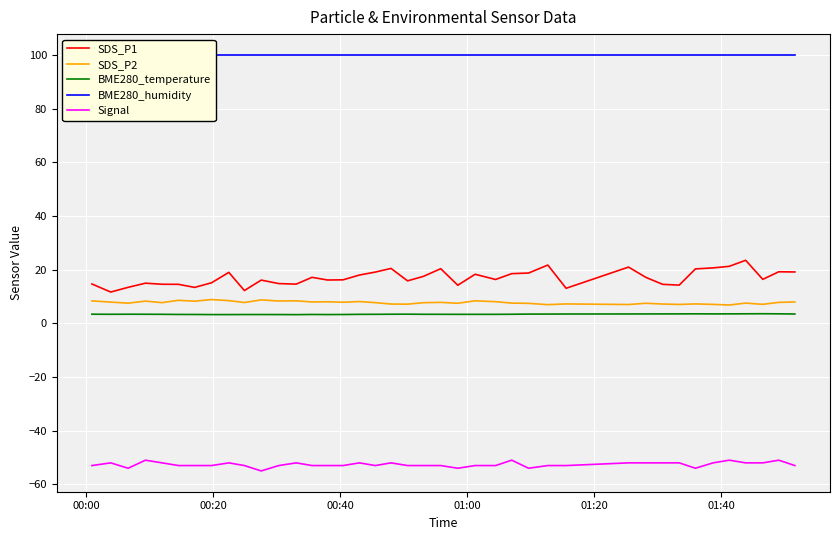

What is the minimum value shown in the chart?

-55.0